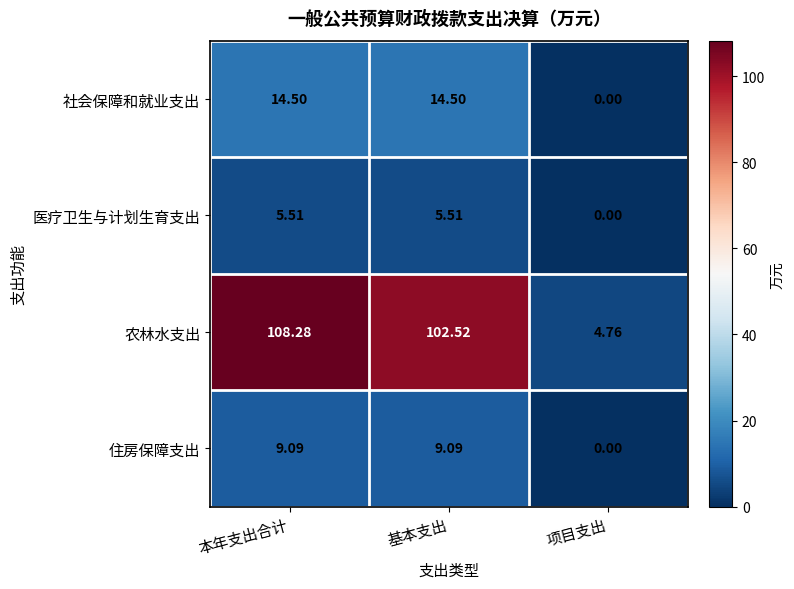

Which category has the highest value across all series?

本年支出合计